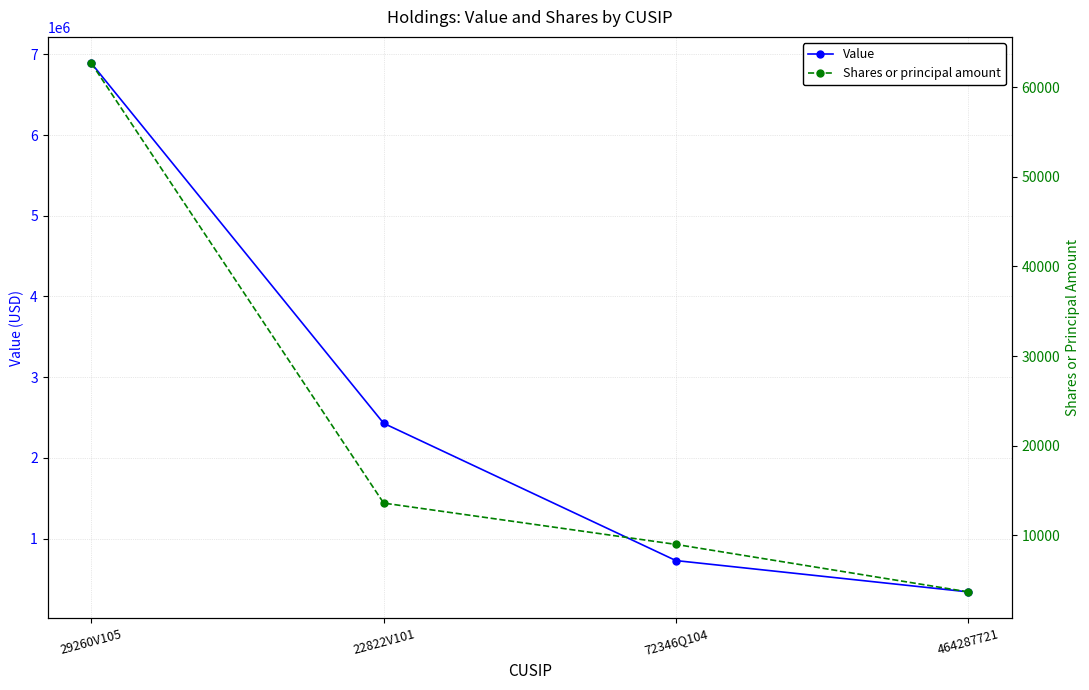

Is the value of Value at 72346Q104 greater than the value of Shares or principal amount at 72346Q104?

Yes